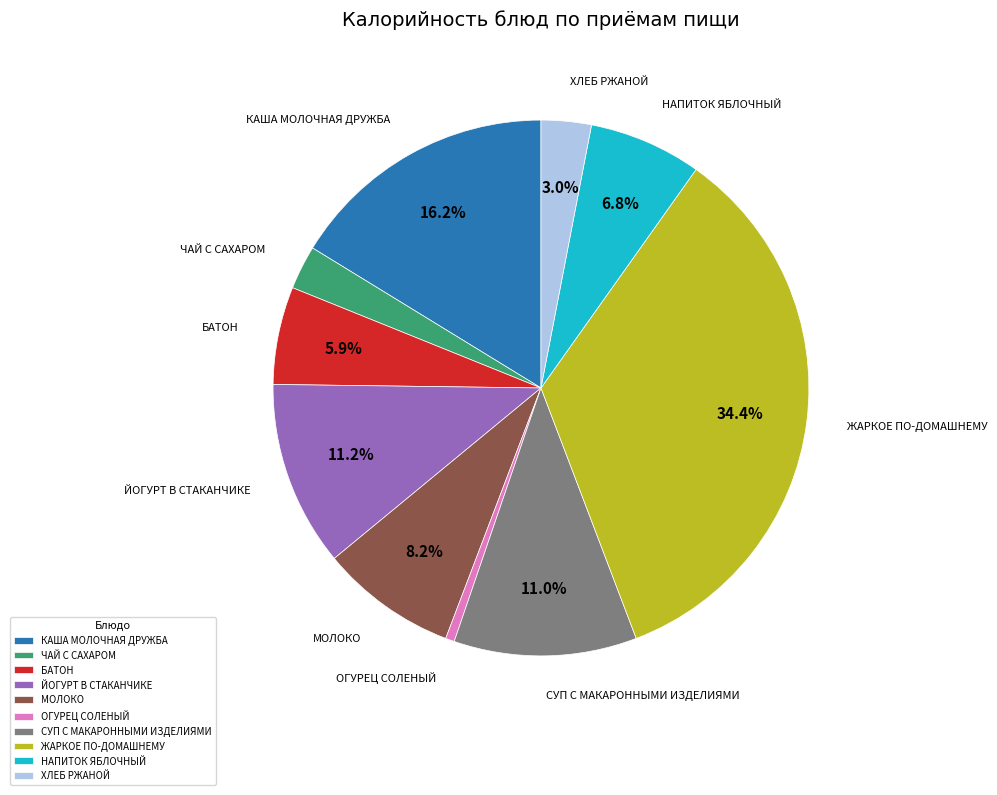

Combined, do ЧАЙ С САХАРОМ and БАТОН account for over 50%?

No